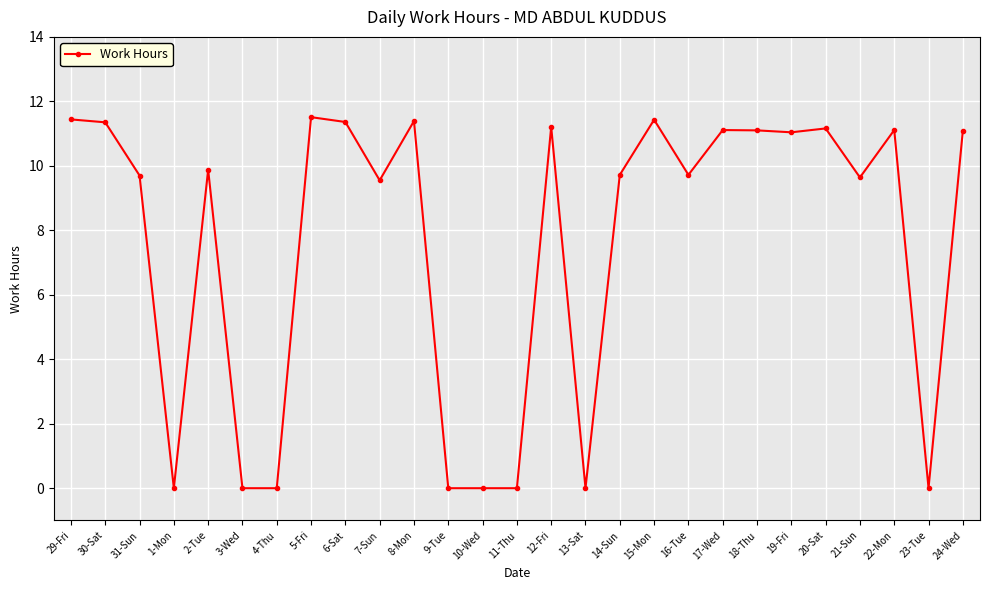

What is the greatest value displayed?

11.5